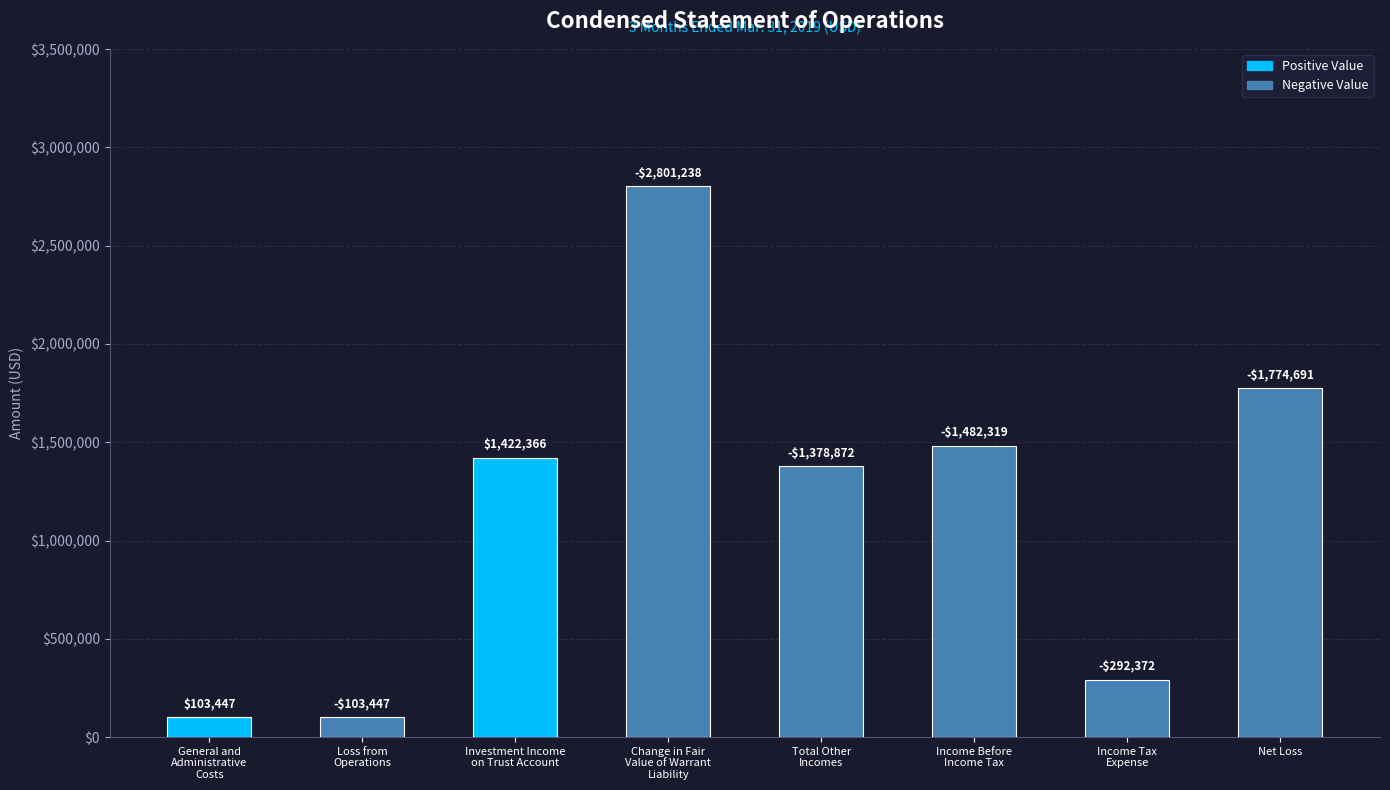

What is the difference between the maximum and minimum values?

2697791